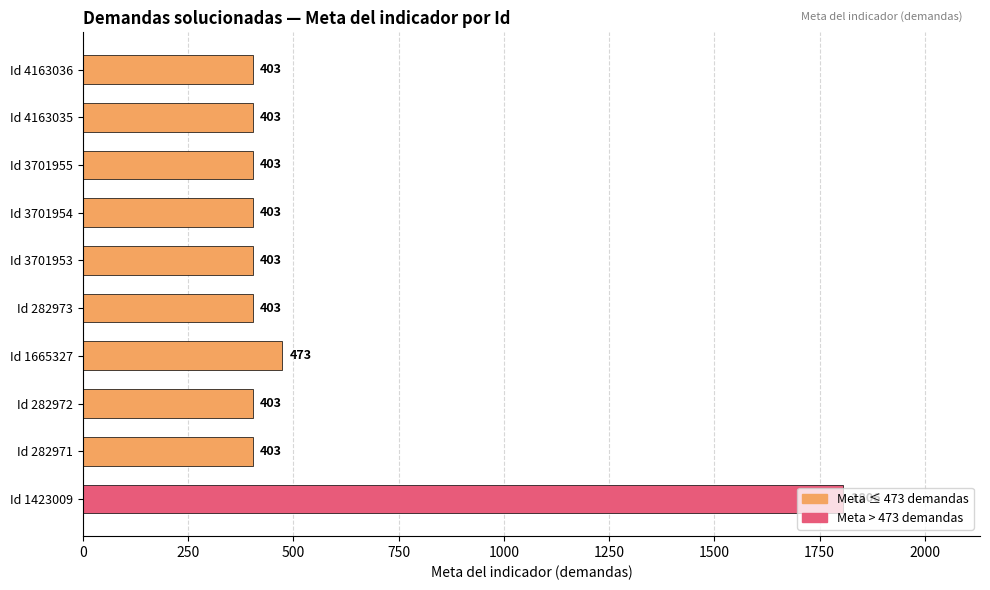

What is the difference between the maximum and minimum values?

1403